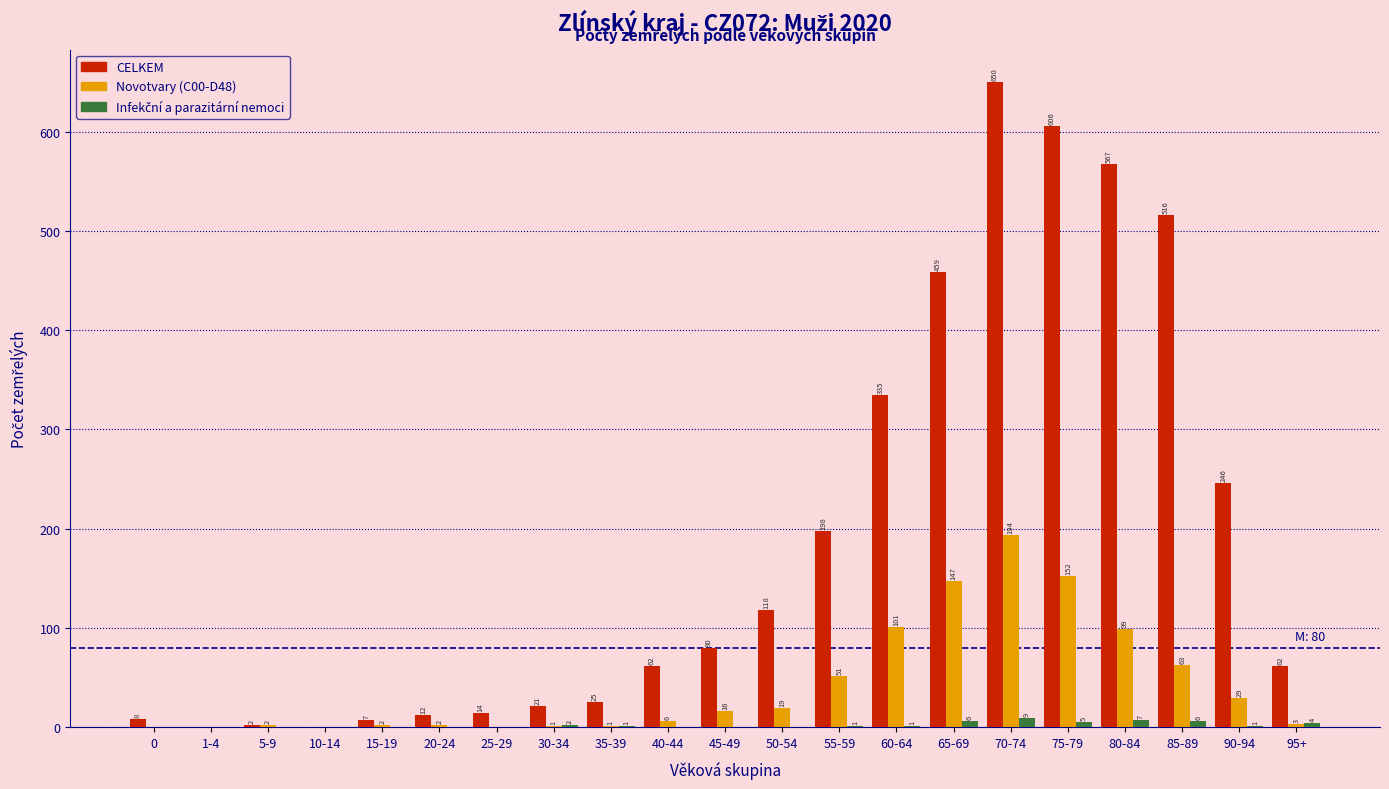

Between 75-79 and 90-94, which series saw the biggest shift?

CELKEM